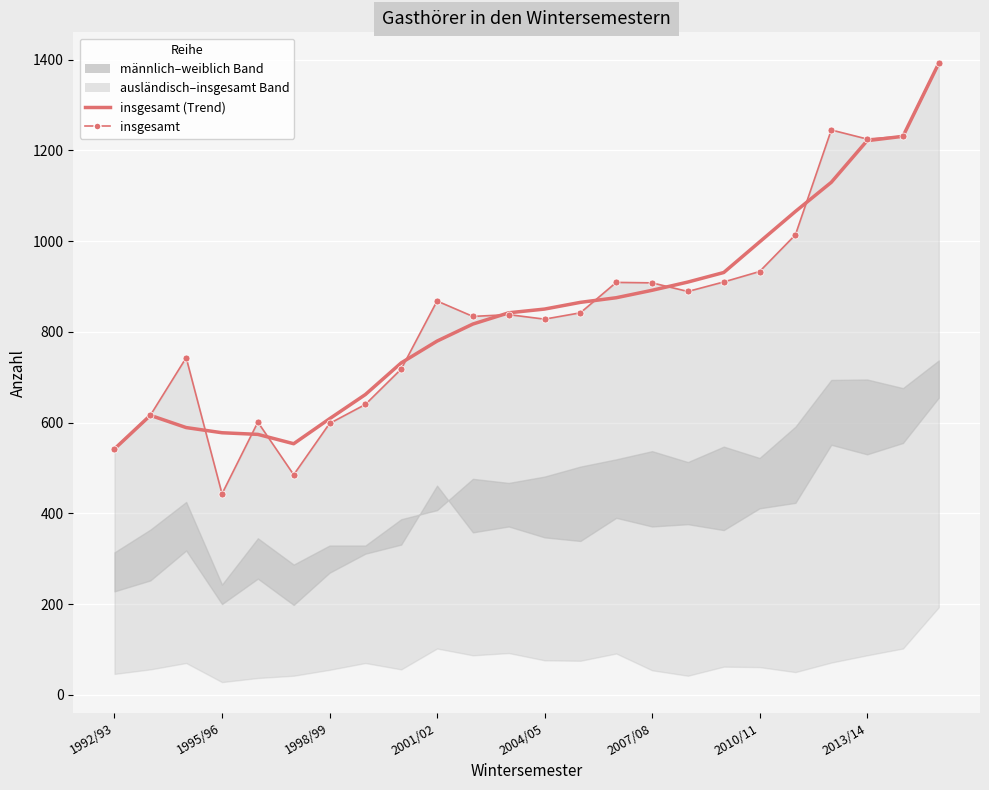

Which series changed the most between 2013/14 and 15?

insgesamt